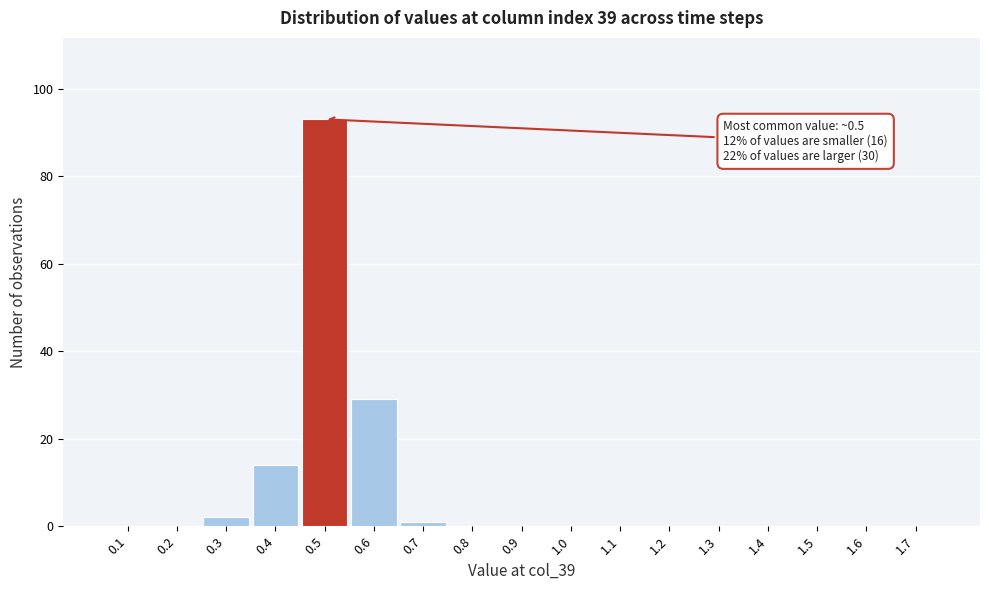

Over which range of the x-axis is the bar tallest?

0.45 to 0.55